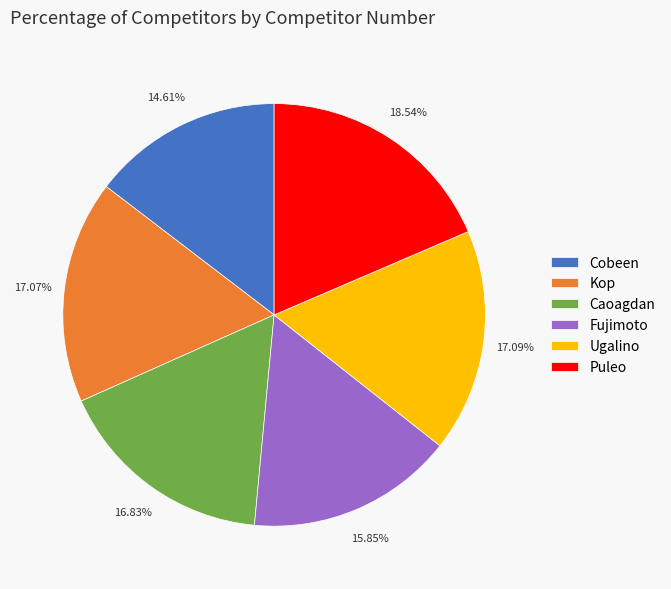

Is it true that Kop is 17% of the pie?

True